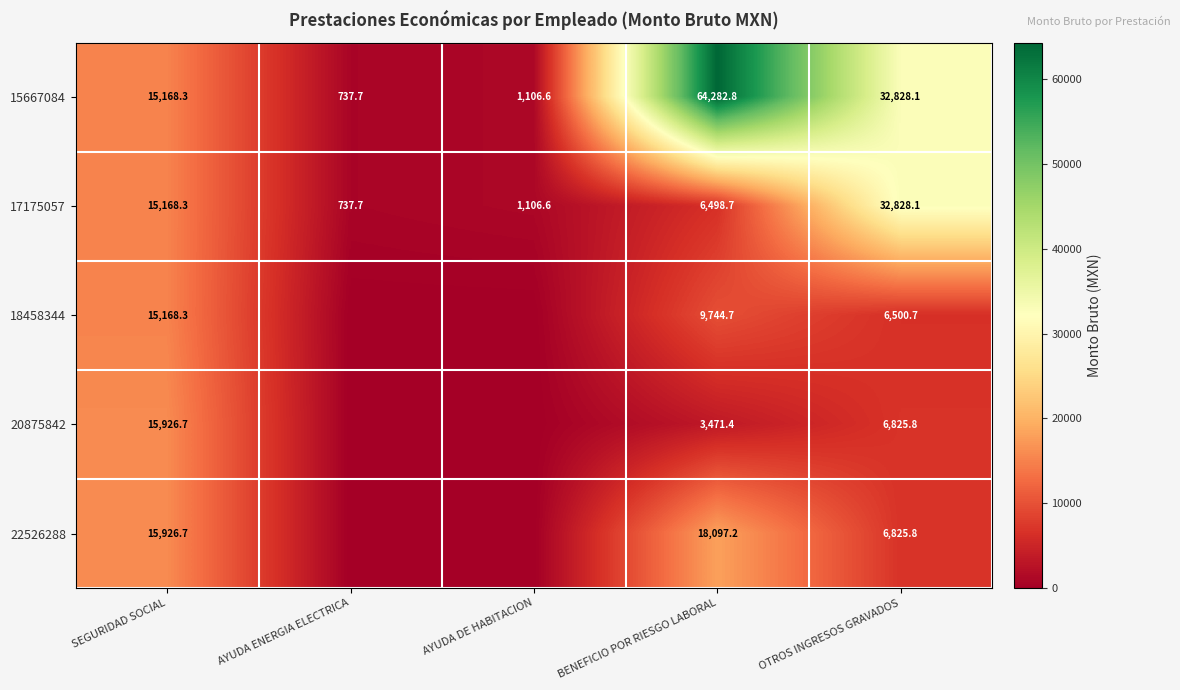

What is the difference between the highest and lowest values at OTROS INGRESOS GRAVADOS?

26327.4